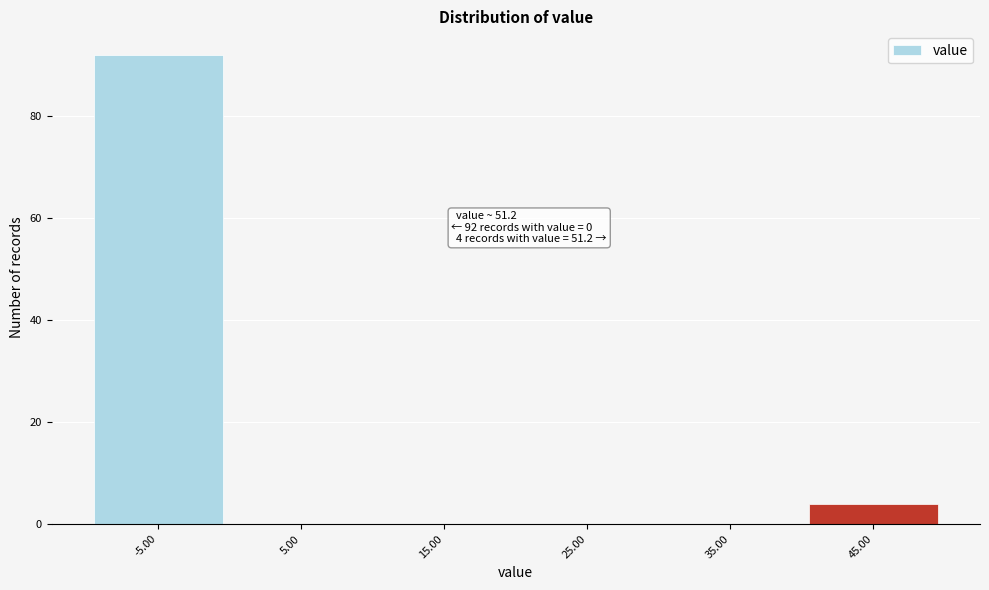

Reading left to right, what are all the values shown in this chart?

-5.00=92	5.00=0	15.00=0	25.00=0	35.00=0	45.00=4